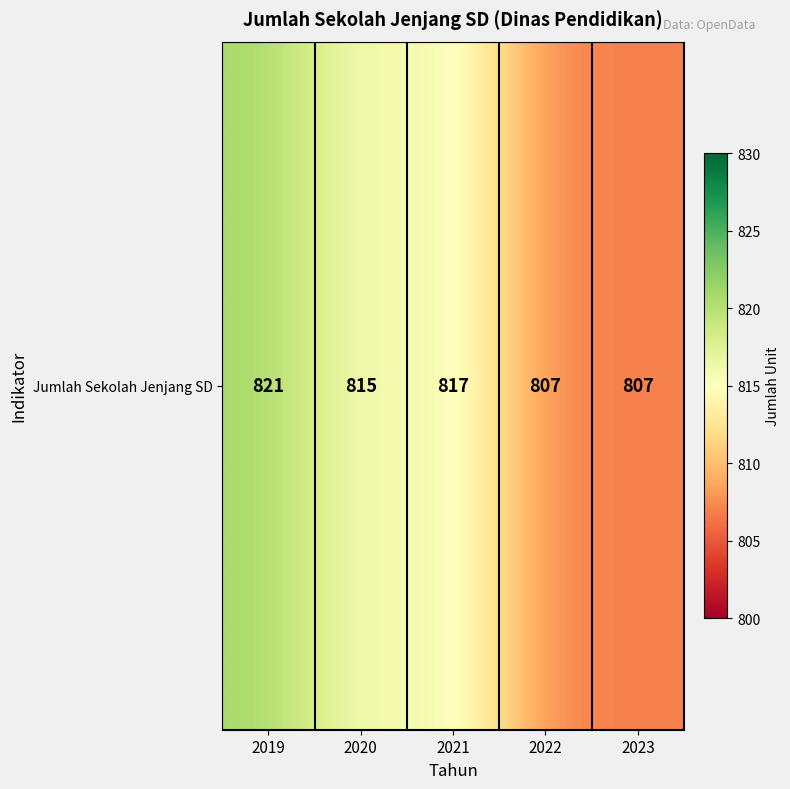

Reading left to right, what are all the values shown in this chart?

2019=821	2020=815	2021=817	2022=807	2023=807